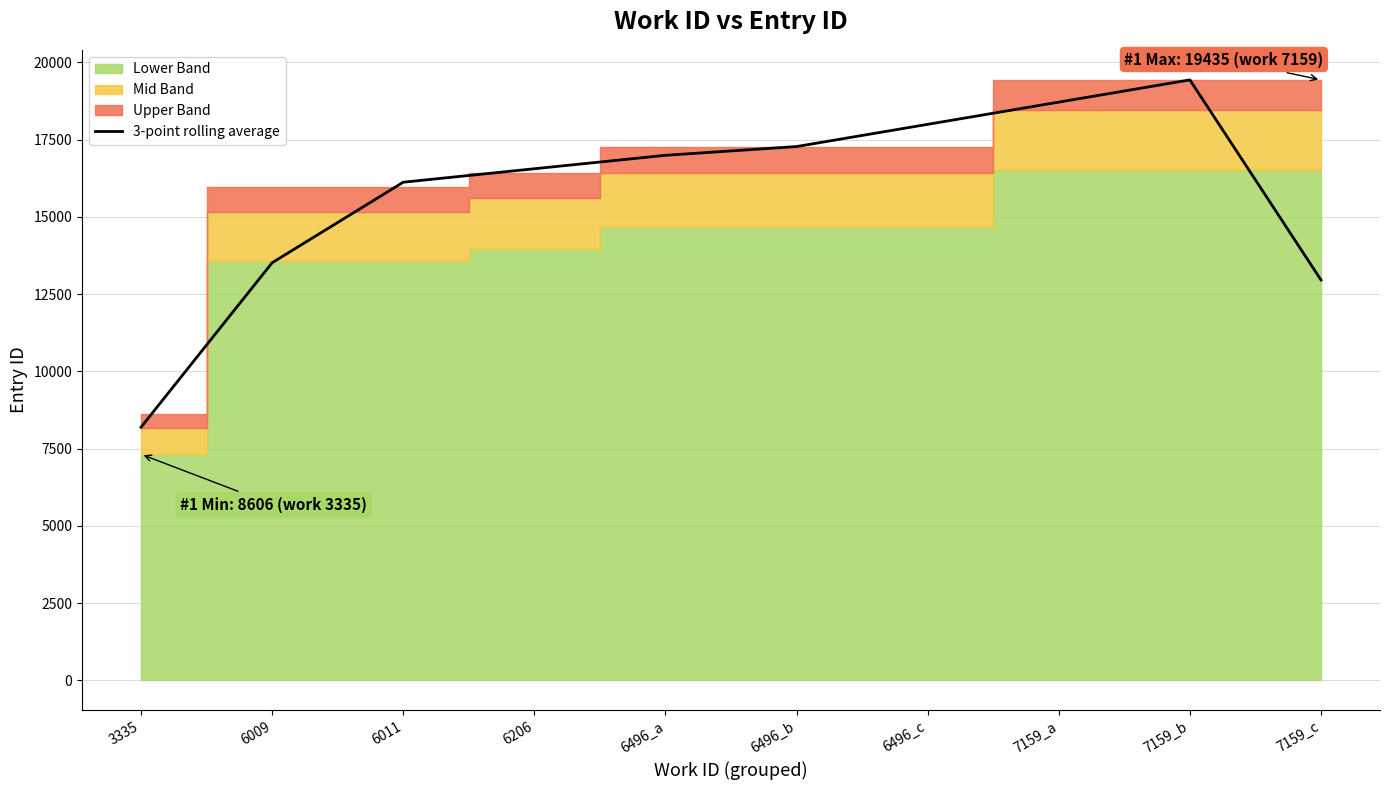

Reading left to right, list all the values displayed in this chart.

3335=8191.3	6009=13514.7	6011=16121.7	6206=16557.3	6496_a=16992.7	6496_b=17276.0	6496_c=17995.3	7159_a=18714.7	7159_b=19434.0	7159_c=12956.3